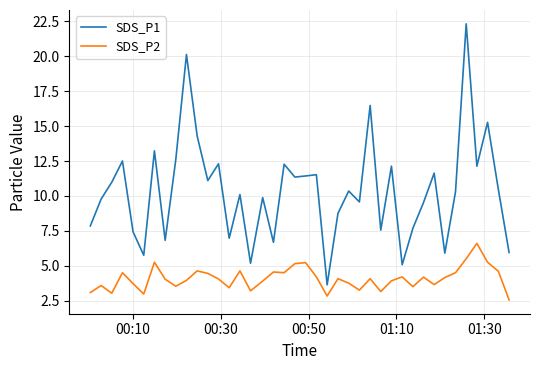

Which series has the widest spread of values?

SDS_P1